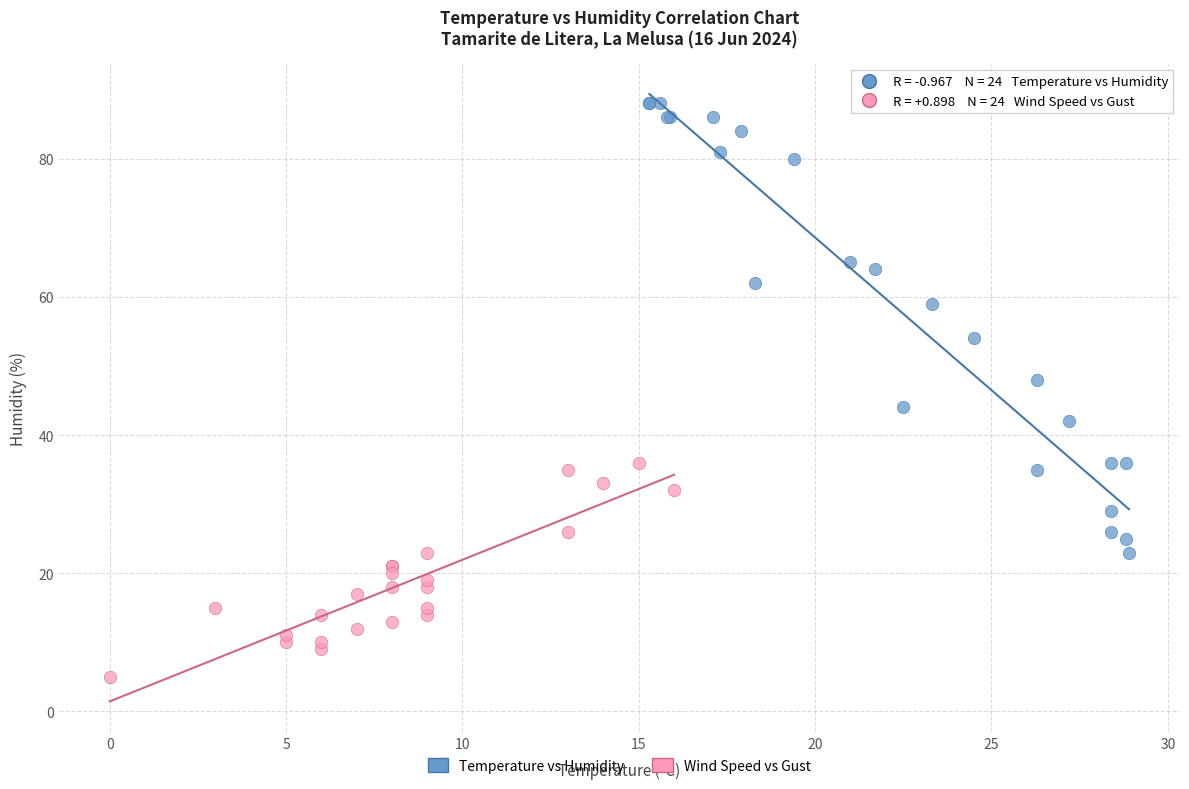

Which series has the widest spread of Y values?

Temperature vs Humidity